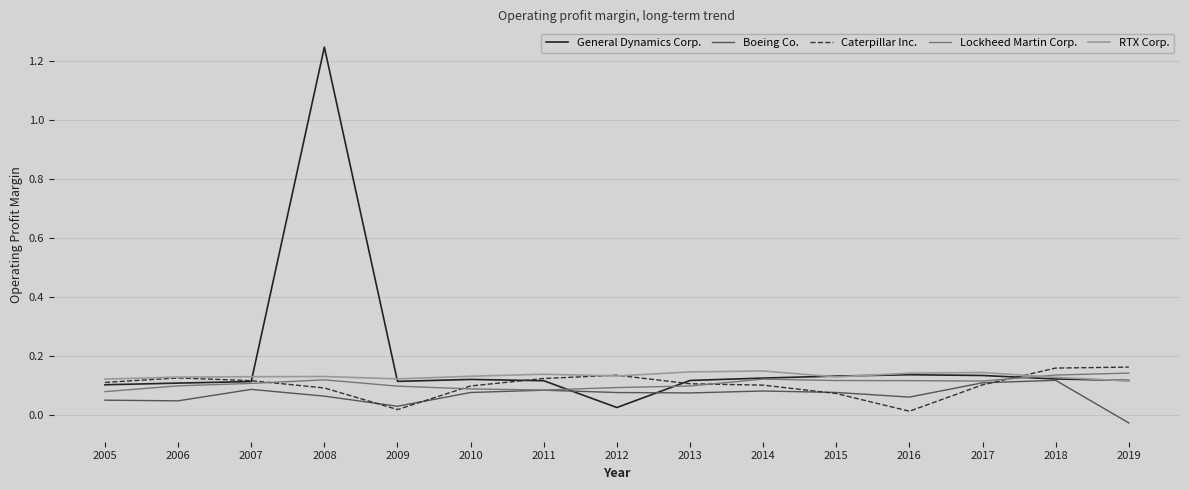

Which category has the lowest value in the General Dynamics Corp. series?

2012